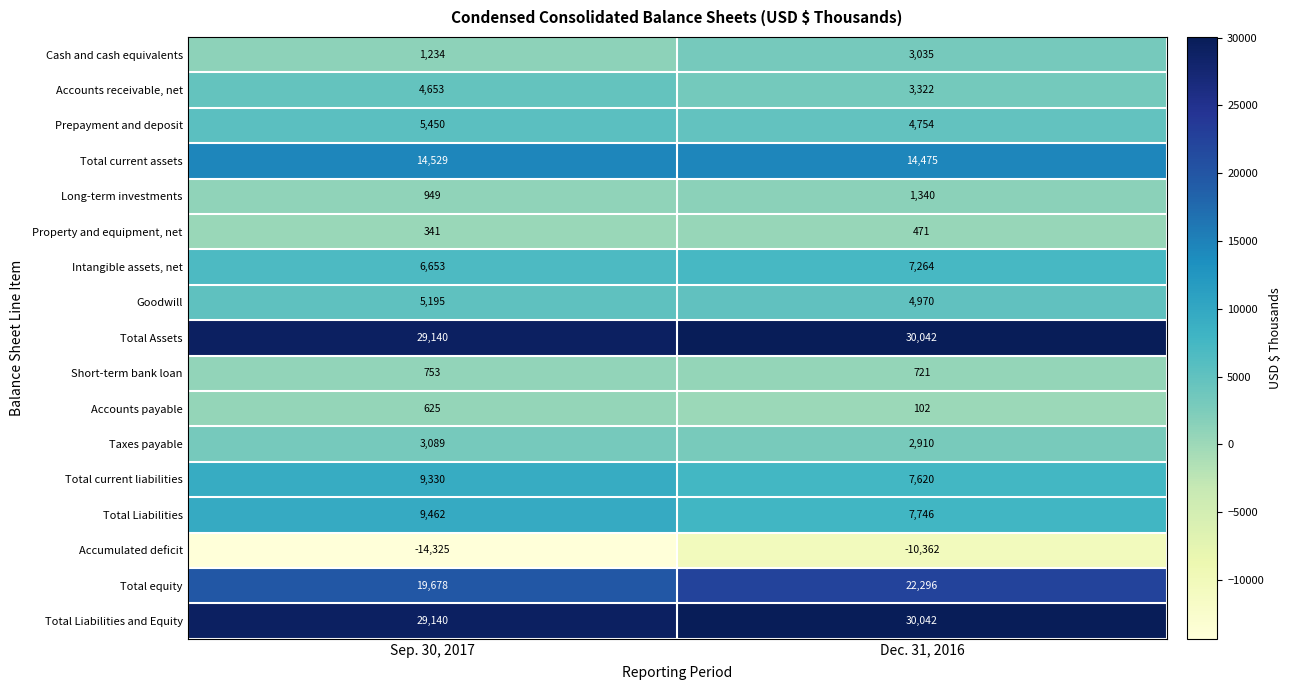

At how many categories does at least one series exceed 22730?

2